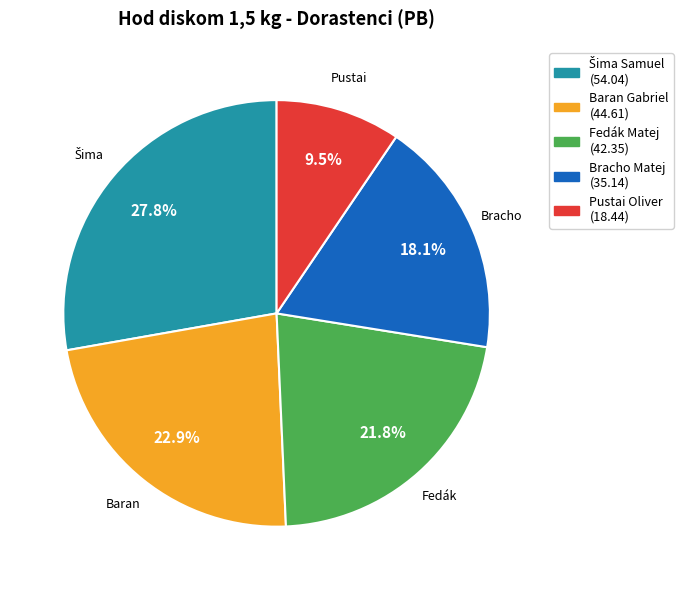

To the nearest percent, what percentage of the pie is Bracho Matej?

18%